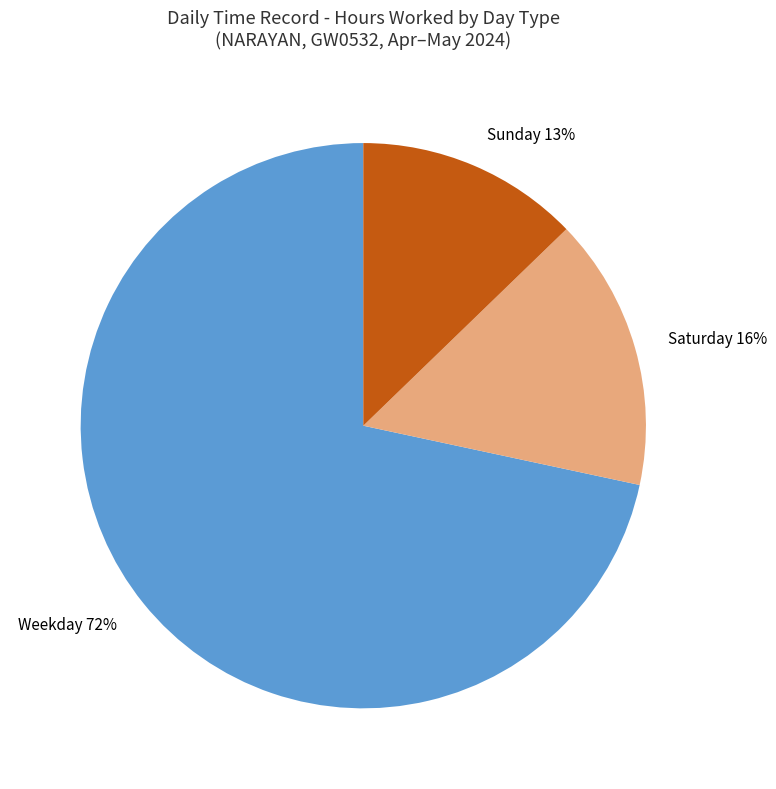

Does any single category account for the majority?

Yes